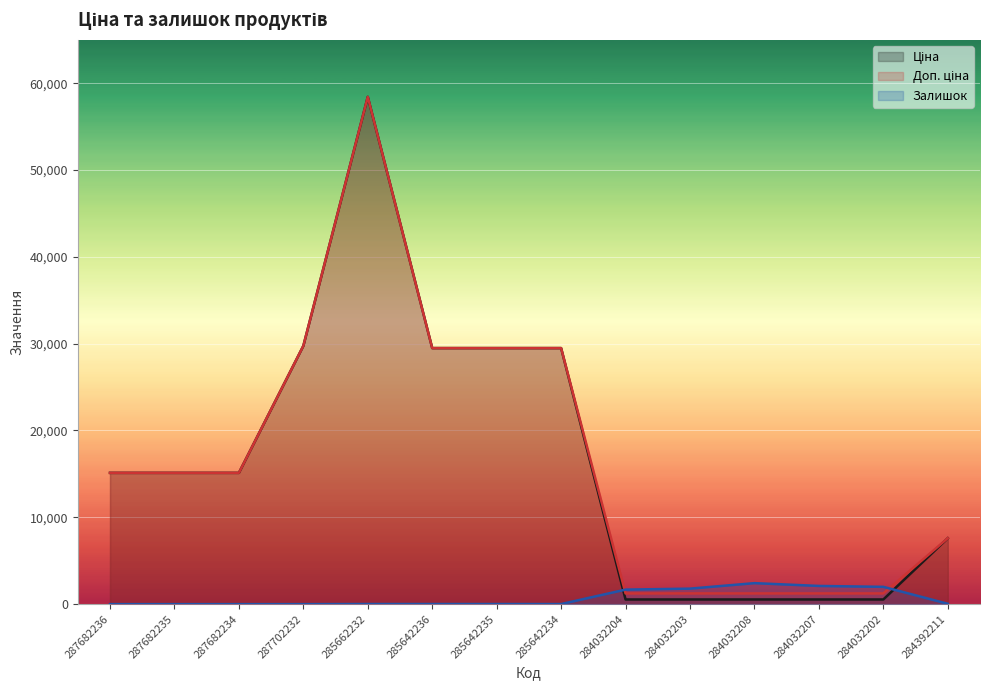

What is the difference between the Ціна values at 287682234 and 284032203?

14581.0